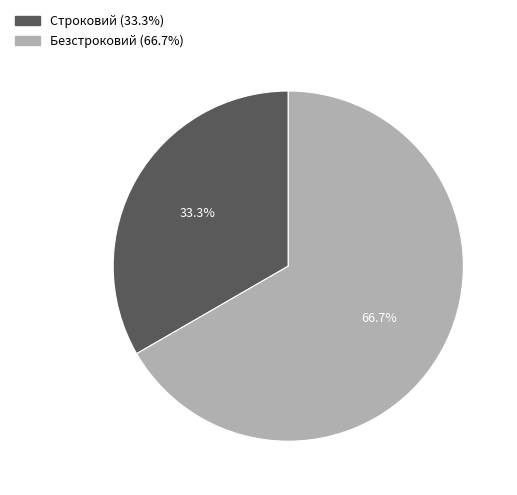

Rank the categories by value from lowest to highest.

Строковий, Безстроковий